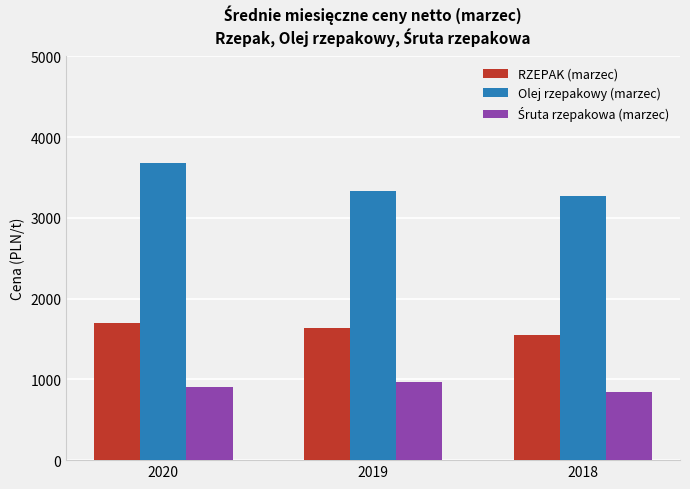

How many bars are there in each group?

3